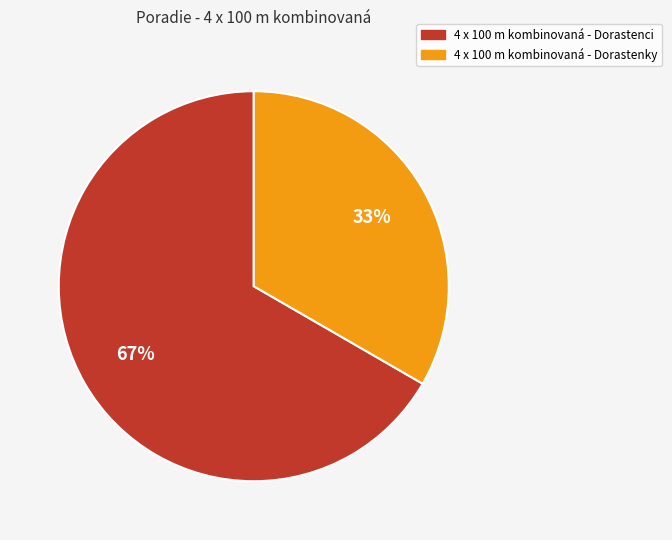

How many segments does this pie chart have?

2